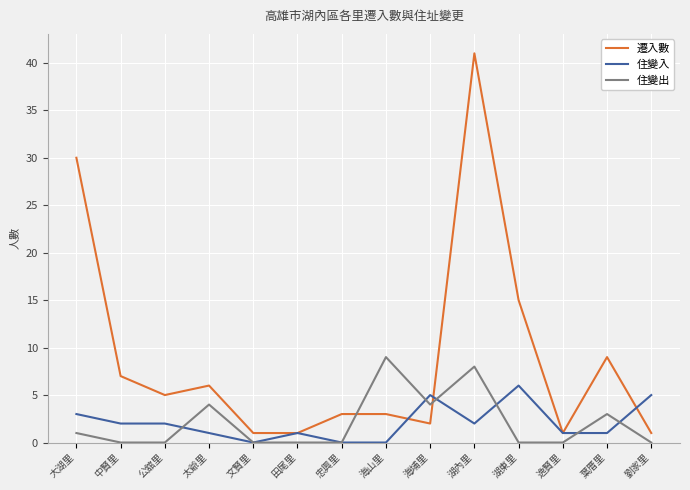

How many data points in 住變入 are less than 2?

7